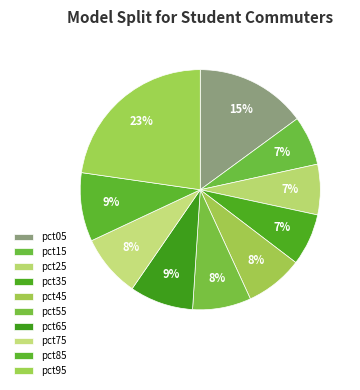

Between pct55 and pct35, which is larger?

pct55